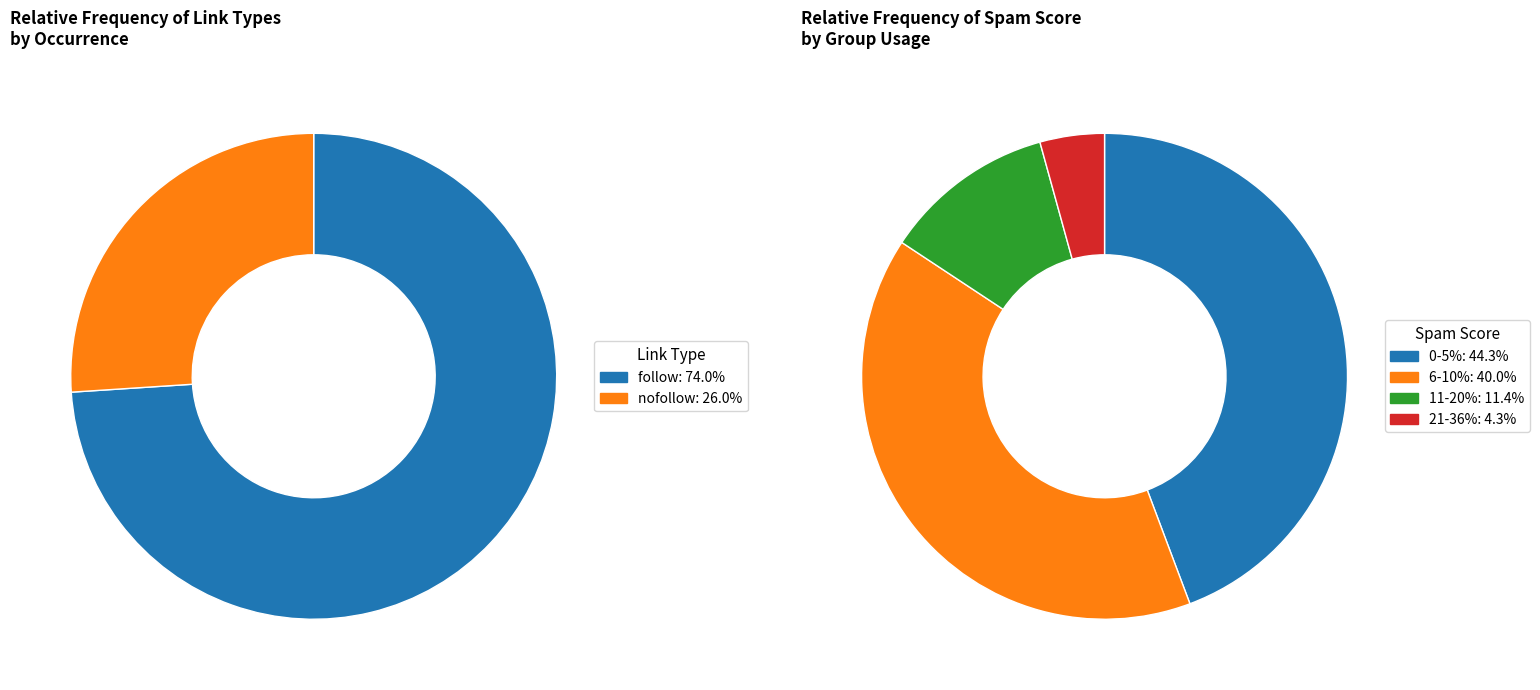

How many segments does this pie chart have?

4